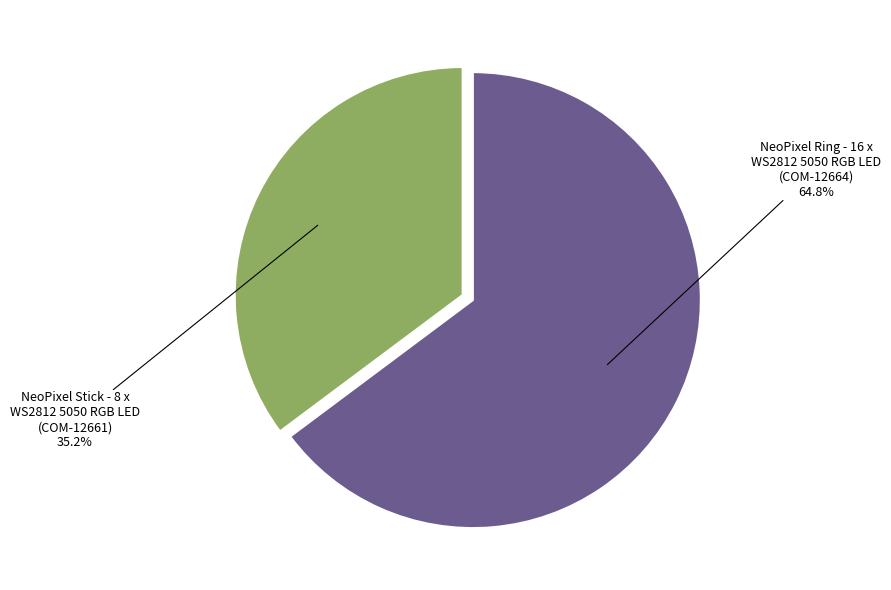

How many segments does this pie chart have?

2